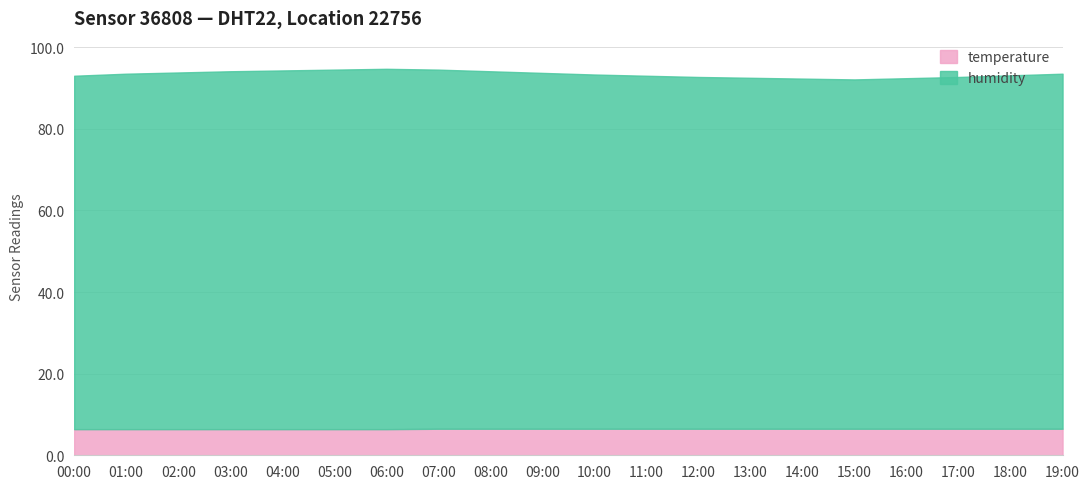

What is the difference between the second highest and minimum values in the temperature series?

0.1